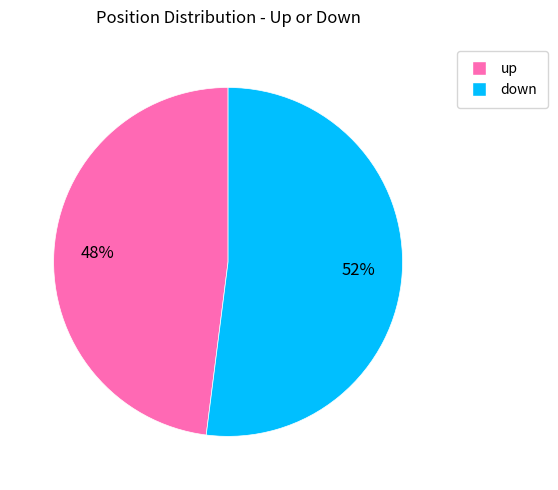

Is the sum of down and up greater than half?

Yes